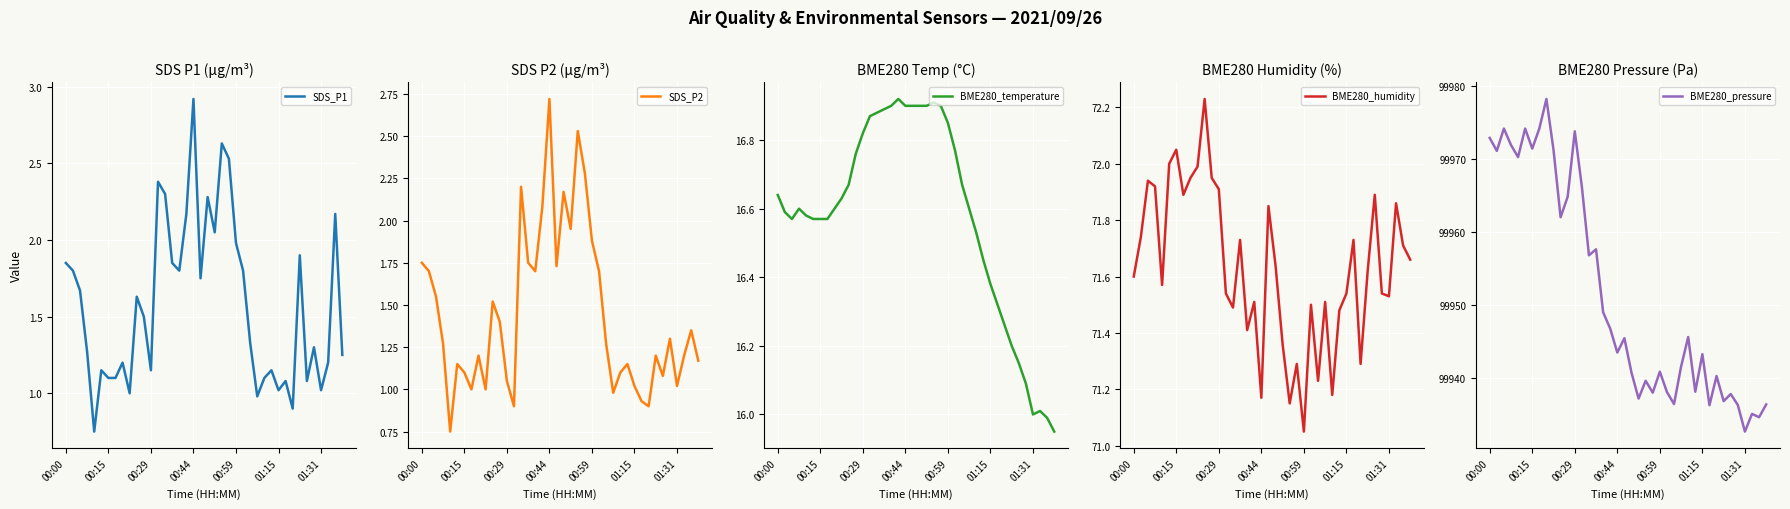

At 38, list the series in order from largest to smallest.

BME280_pressure, BME280_humidity, BME280_temperature, SDS_P1, SDS_P2